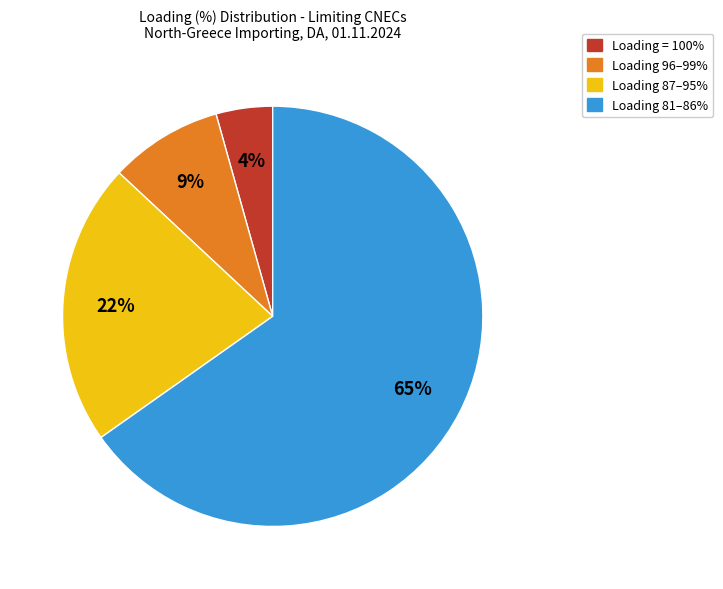

To the nearest percent, what percentage of the pie is Loading 81–86%?

65%